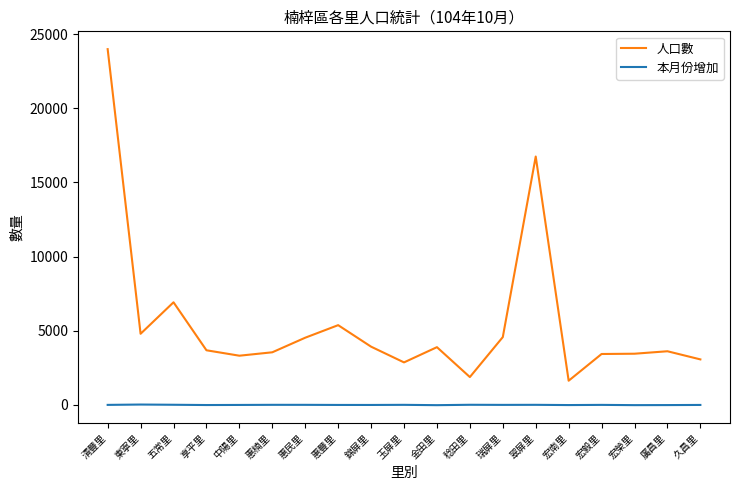

True or false: 本月份增加 and 人口數 intersect in this chart.

False